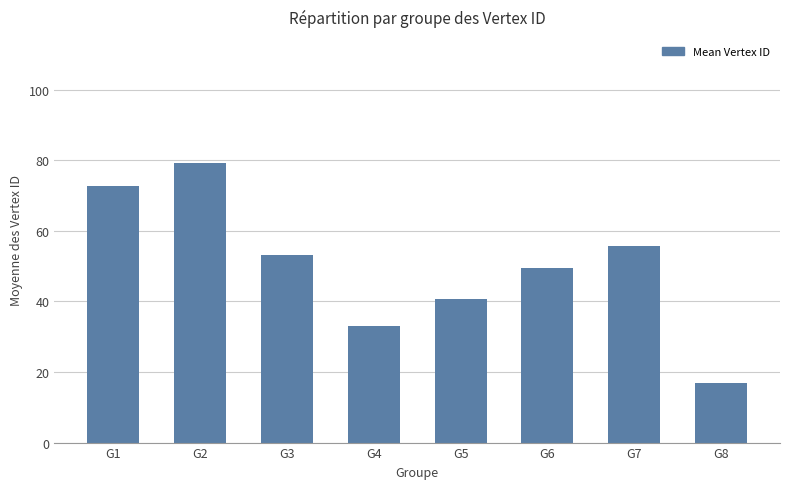

What is the change in value from G5 to G8?

-23.7